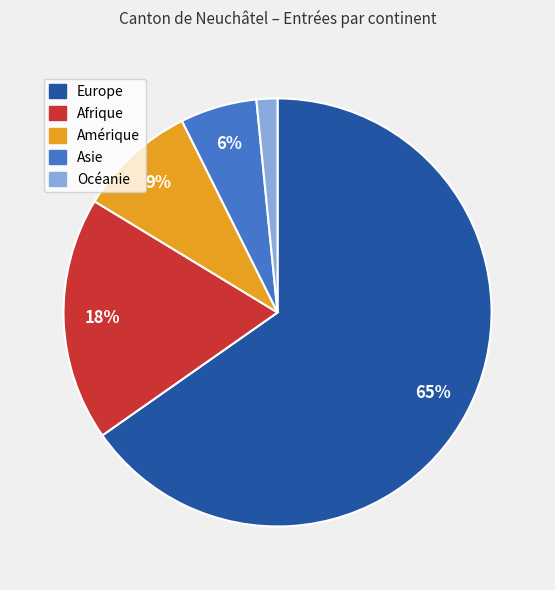

Rank the categories by value from highest to lowest.

Europe, Afrique, Amérique, Asie, Océanie